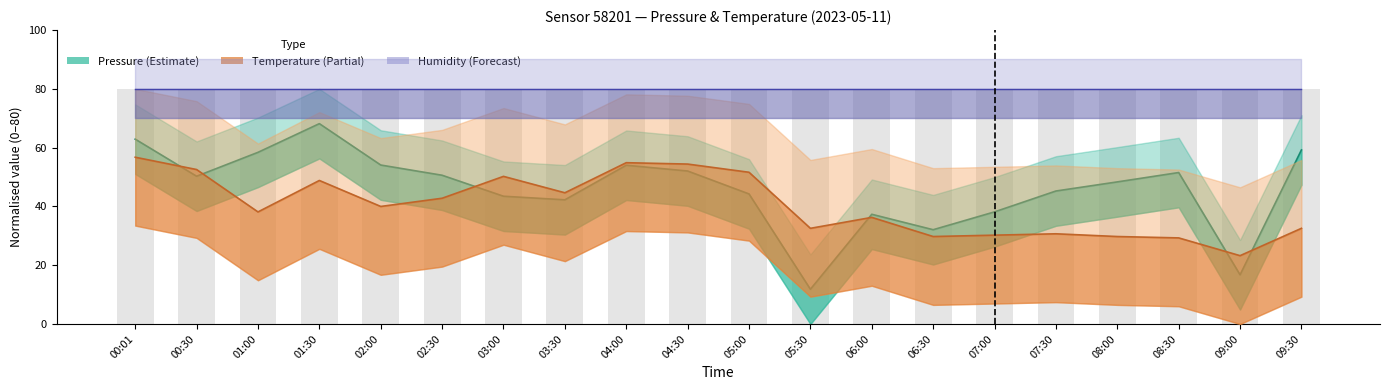

The value of Humidity (mid) at 00:01 is 136.7. True or false?

False